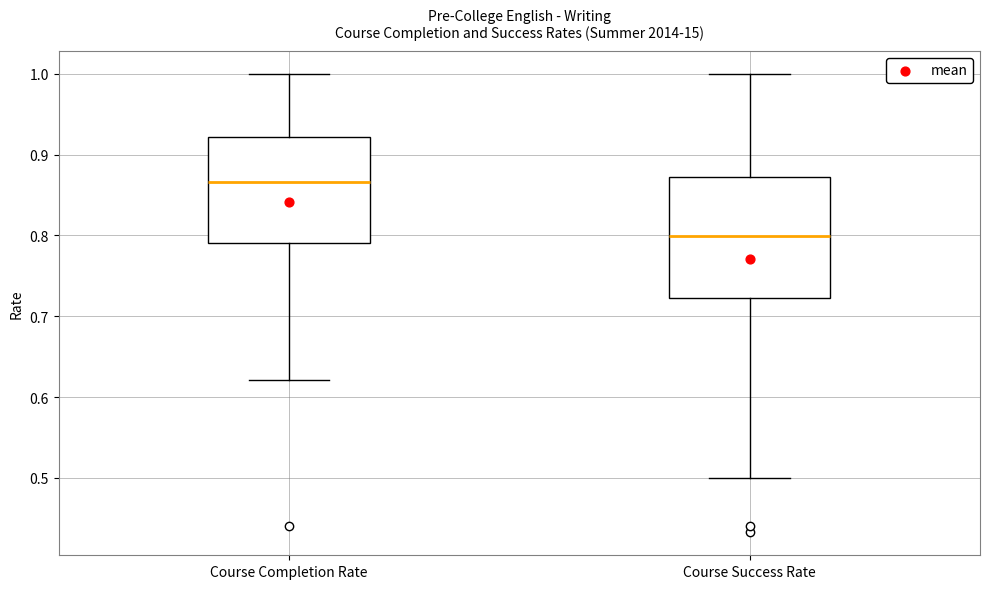

Which box's median line is the highest?

Course Completion Rate